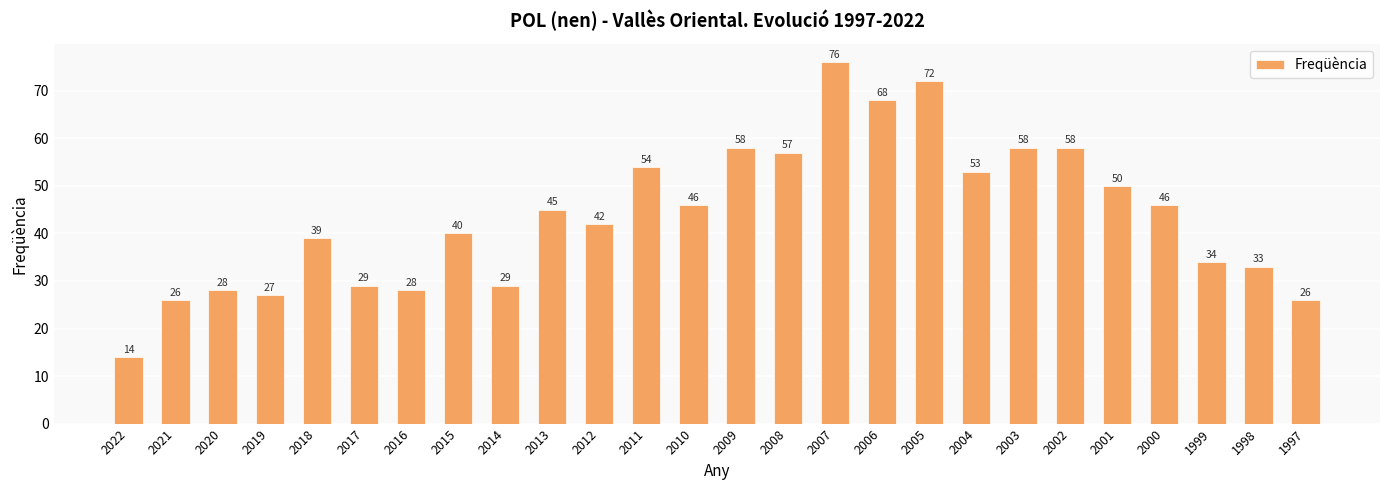

True or false: the data shows 53 at 2004.

True